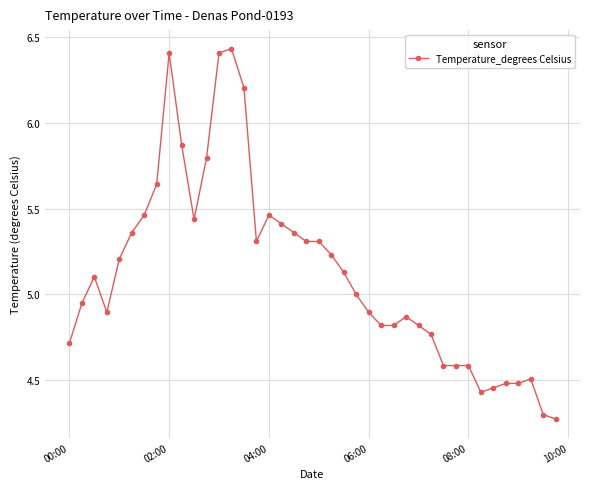

What is the difference between the maximum and minimum values?

2.2